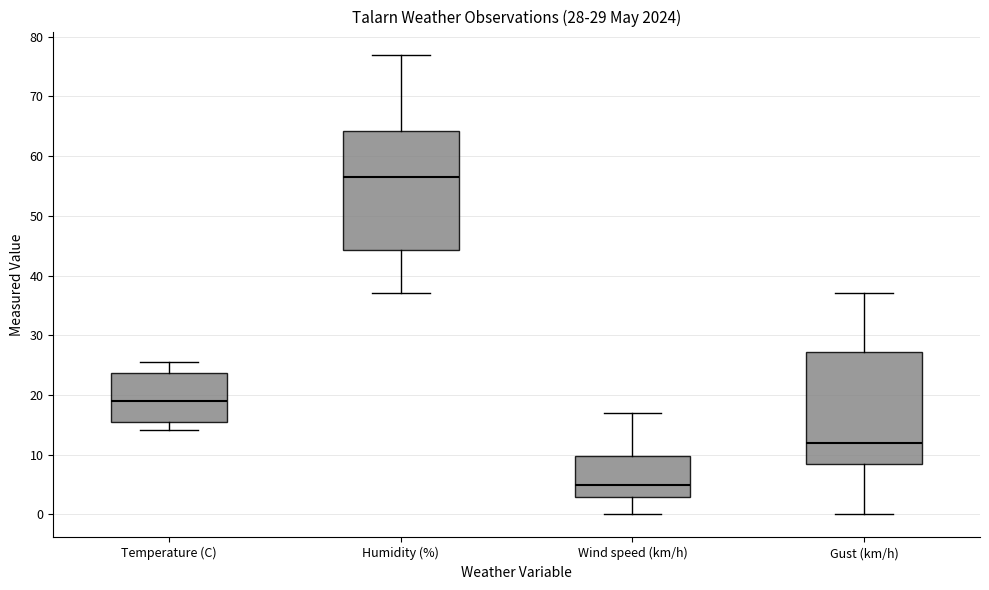

Comparing the boxes themselves (not the whiskers), which one is the tallest?

Humidity (%)